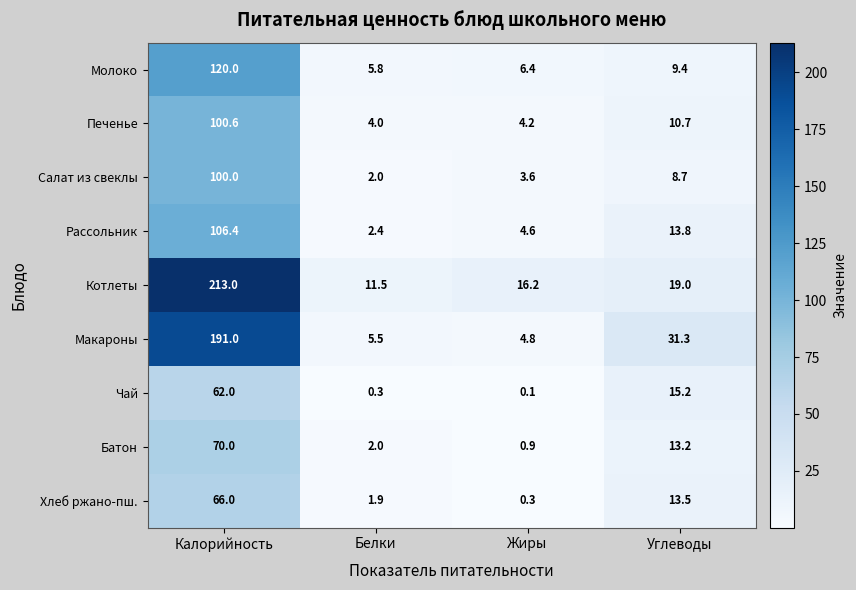

Which series has the largest total across all categories?

Котлеты